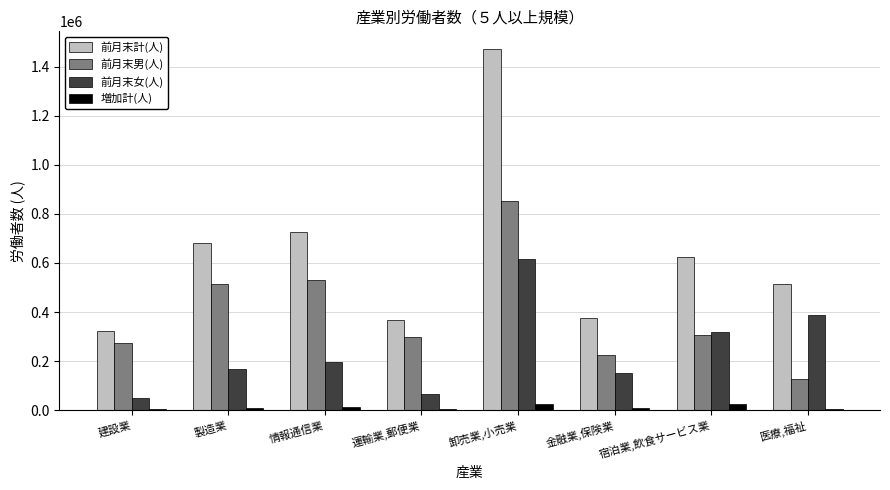

Does the chart contain stacked bars?

No